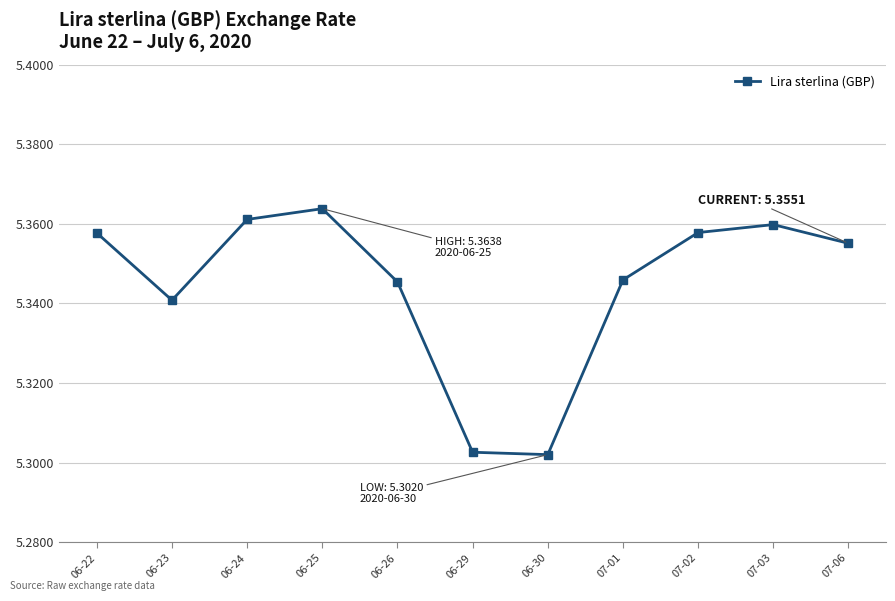

How many values are between 5 and 6?

11